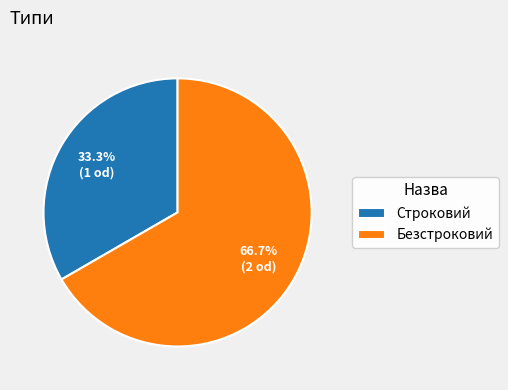

To the nearest percent, what percentage of the pie is Строковий?

33%